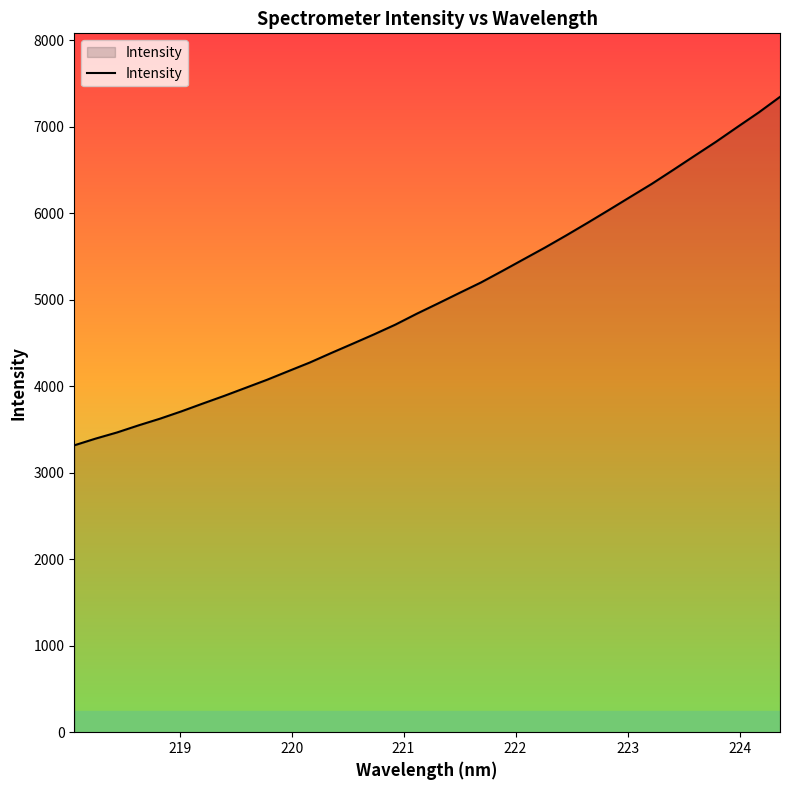

What is the difference between the second highest and minimum values?

3847.1